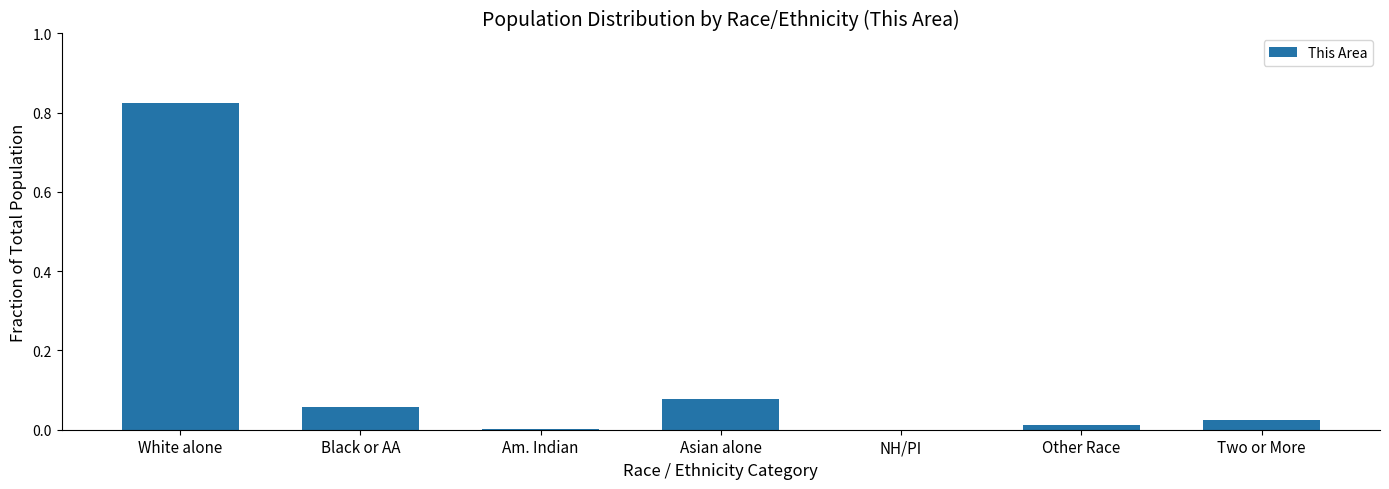

Is it true that the value at Asian alone is 0.0?

False